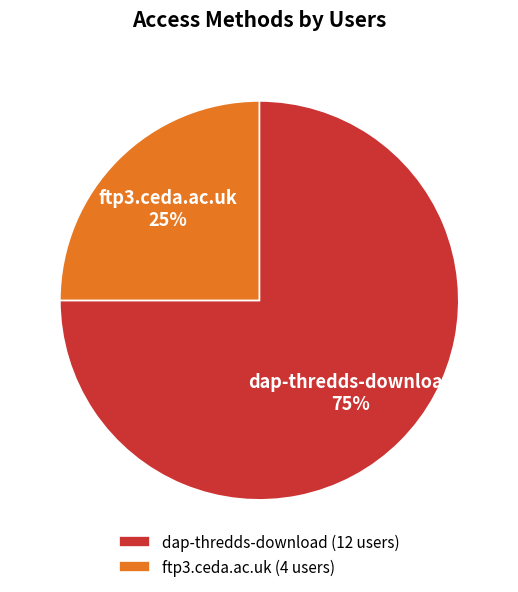

To the nearest percent, what percentage of the pie is ftp3.ceda.ac.uk?

25%